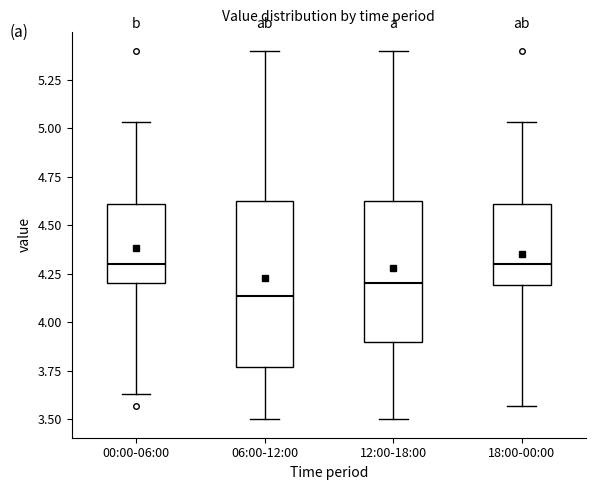

Reading left to right, read every box against the y-axis: the position of its median line, the range the box covers, and the ends of its whiskers. The values are not printed on the chart, so give them approximately, as read against the axis.

00:00-06:00: median 4.30, box 4.20 to 4.60, whiskers 3.65 to 5.05
06:00-12:00: median 4.15, box 3.75 to 4.65, whiskers 3.50 to 5.40
12:00-18:00: median 4.20, box 3.90 to 4.65, whiskers 3.50 to 5.40
18:00-00:00: median 4.30, box 4.20 to 4.60, whiskers 3.55 to 5.05